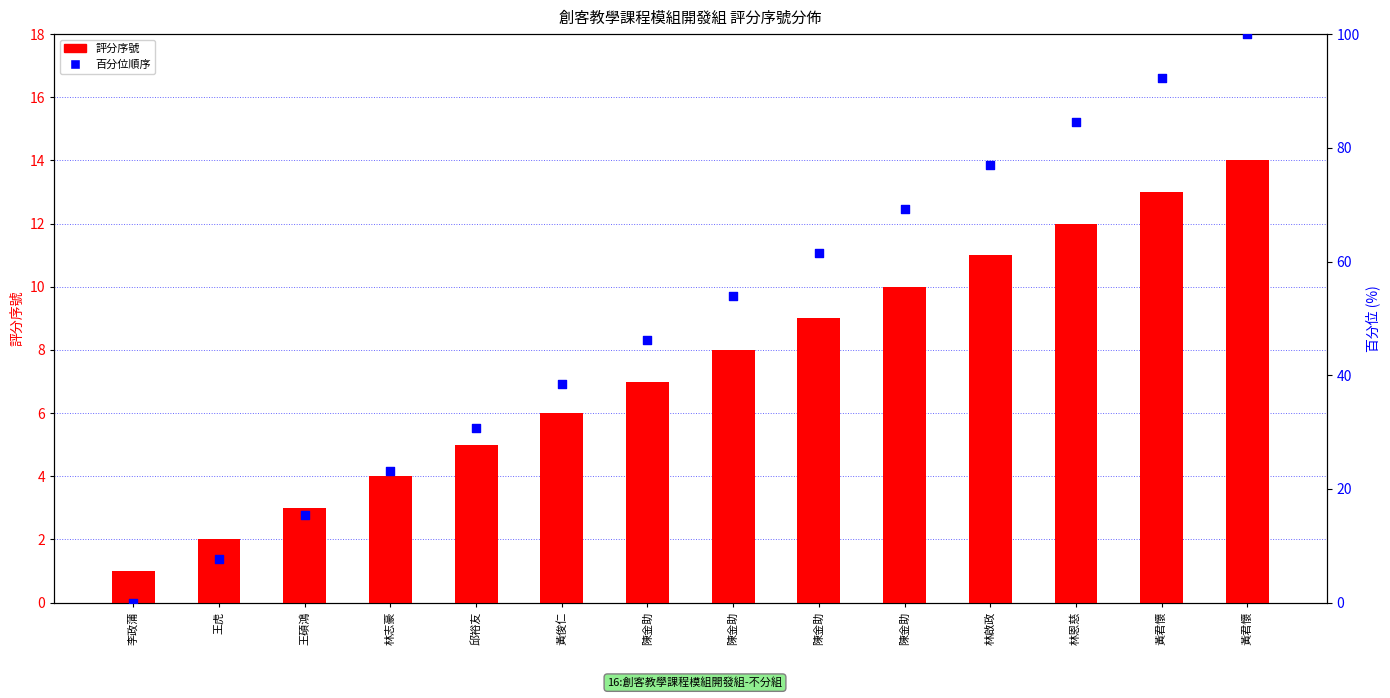

Is the value of 評分序號 at 林志豪 greater than the value of 百分位順序 at 黃君懷?

No